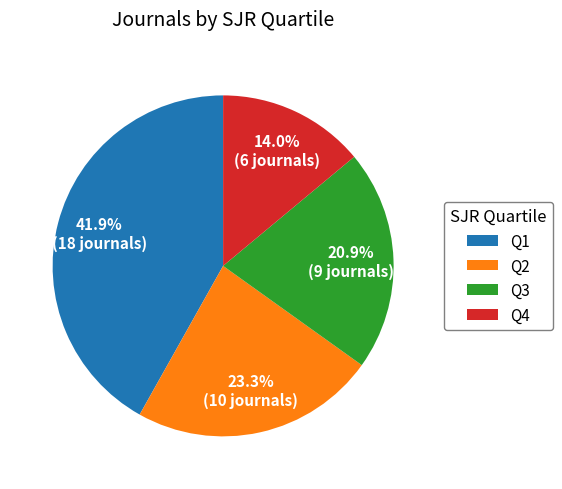

How many slices are in this pie chart?

4